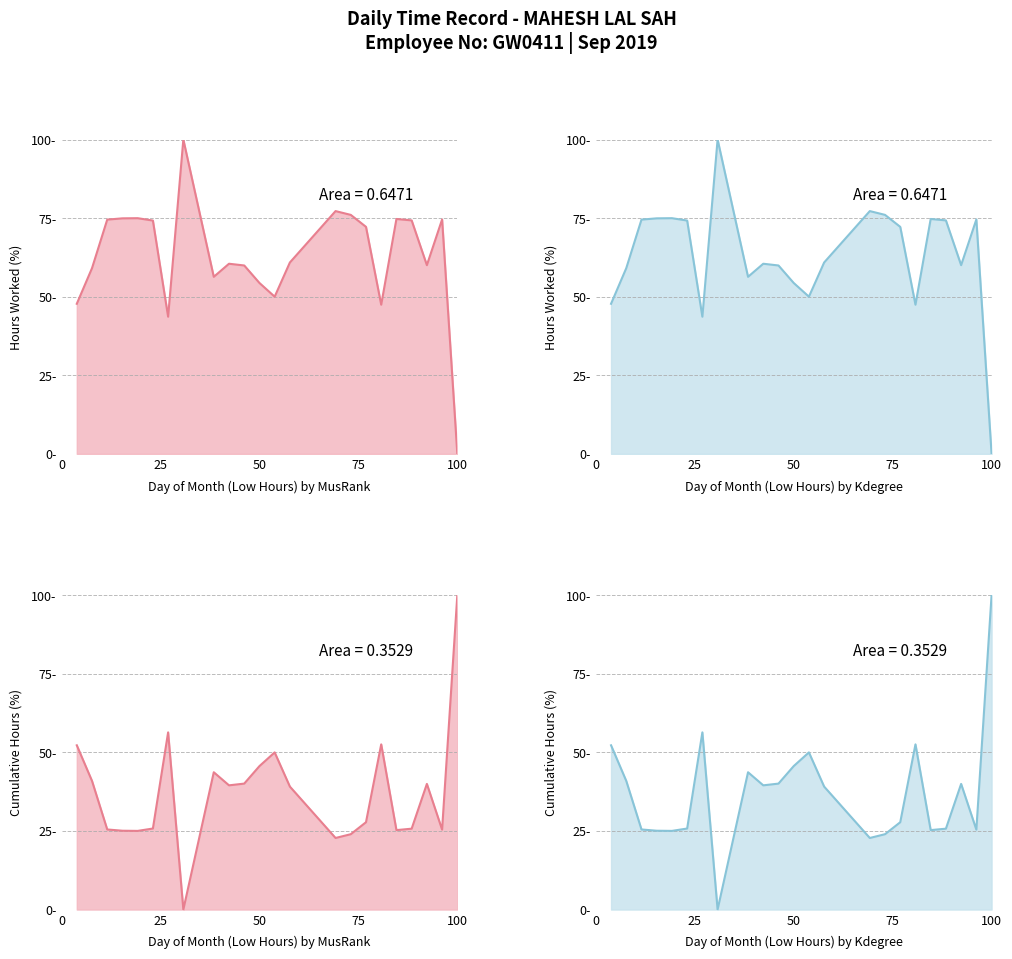

At which category does the data reach its first local peak?

5